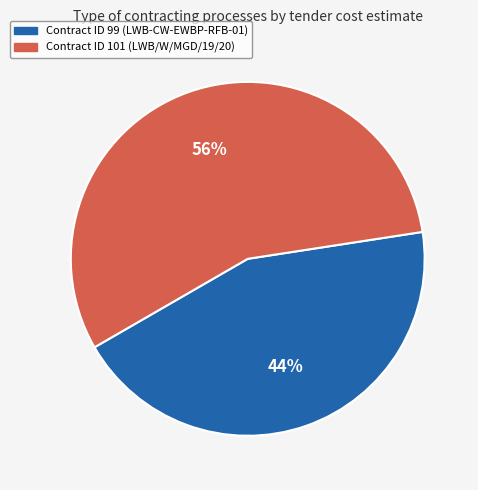

Is there a majority slice in this chart?

Yes